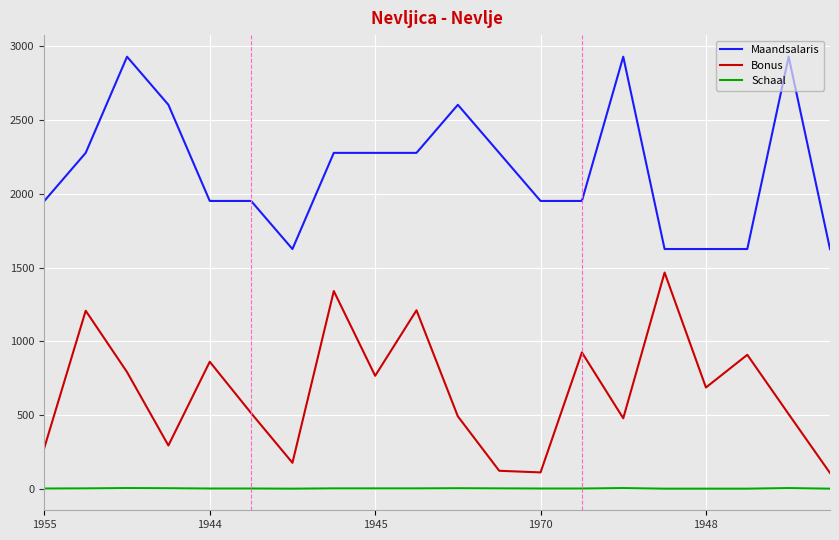

Which series has the largest total across all categories?

Maandsalaris